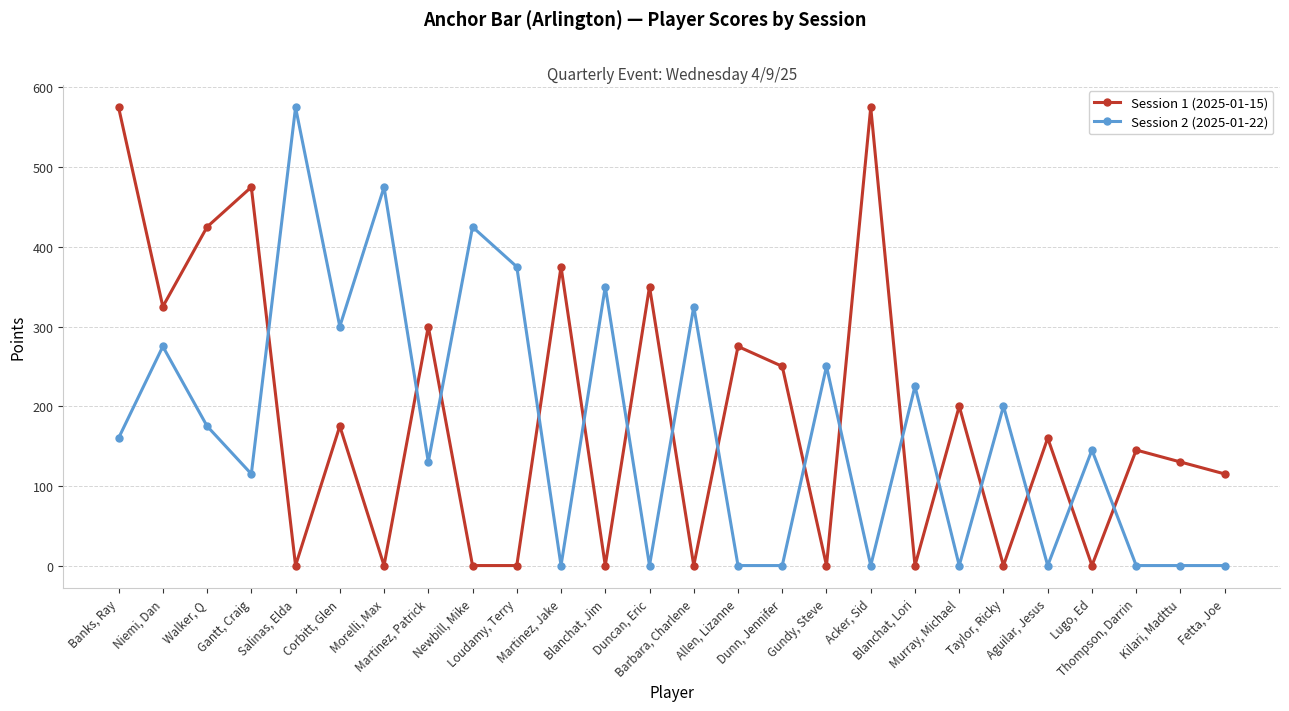

Which series has the largest total across all categories?

Session 1 (2025-01-15)